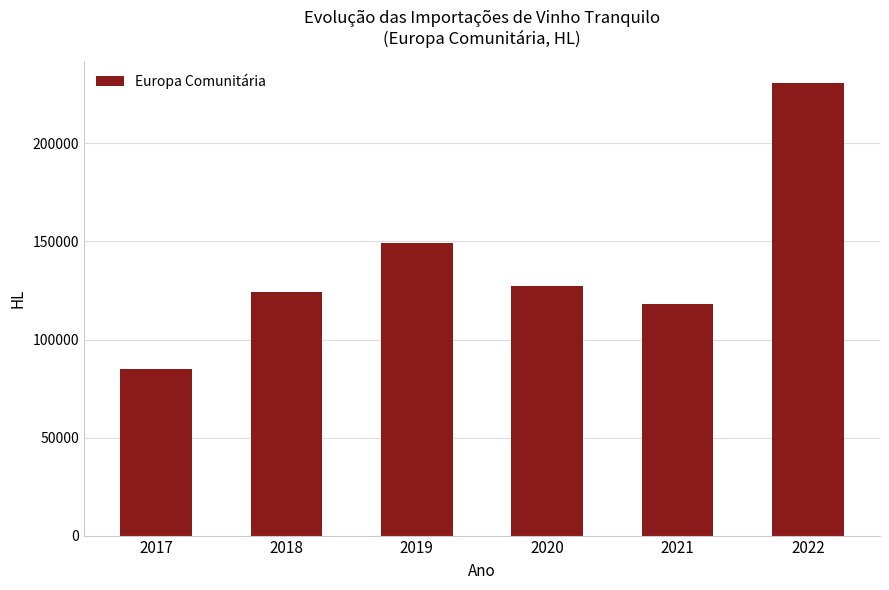

The value at 2018 is 124327.7. True or false?

True